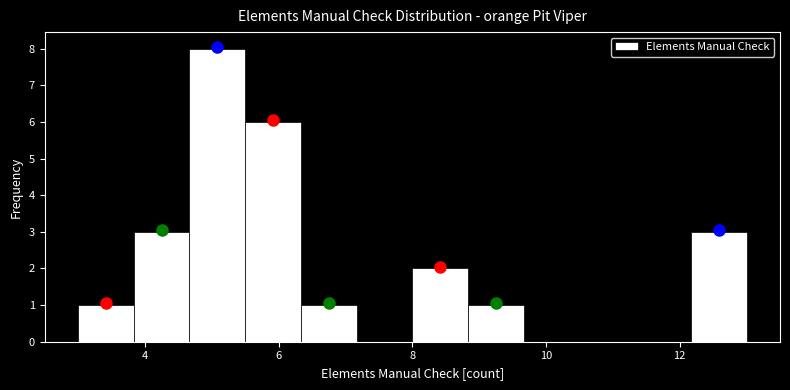

Reading left to right, transcribe this chart: for each bar, give the range it covers on the x-axis and its height. Neither the bar edges nor the heights are printed on the chart, so give them approximately, as read against the axes.

3.0 to 3.8: 1
3.8 to 4.6: 3
4.6 to 5.6: 8
5.6 to 6.4: 6
6.4 to 7.2: 1
7.2 to 8.0: 0
8.0 to 8.8: 2
8.8 to 9.6: 1
9.6 to 10.6: 0
10.6 to 11.4: 0
11.4 to 12.2: 0
12.2 to 13.0: 3